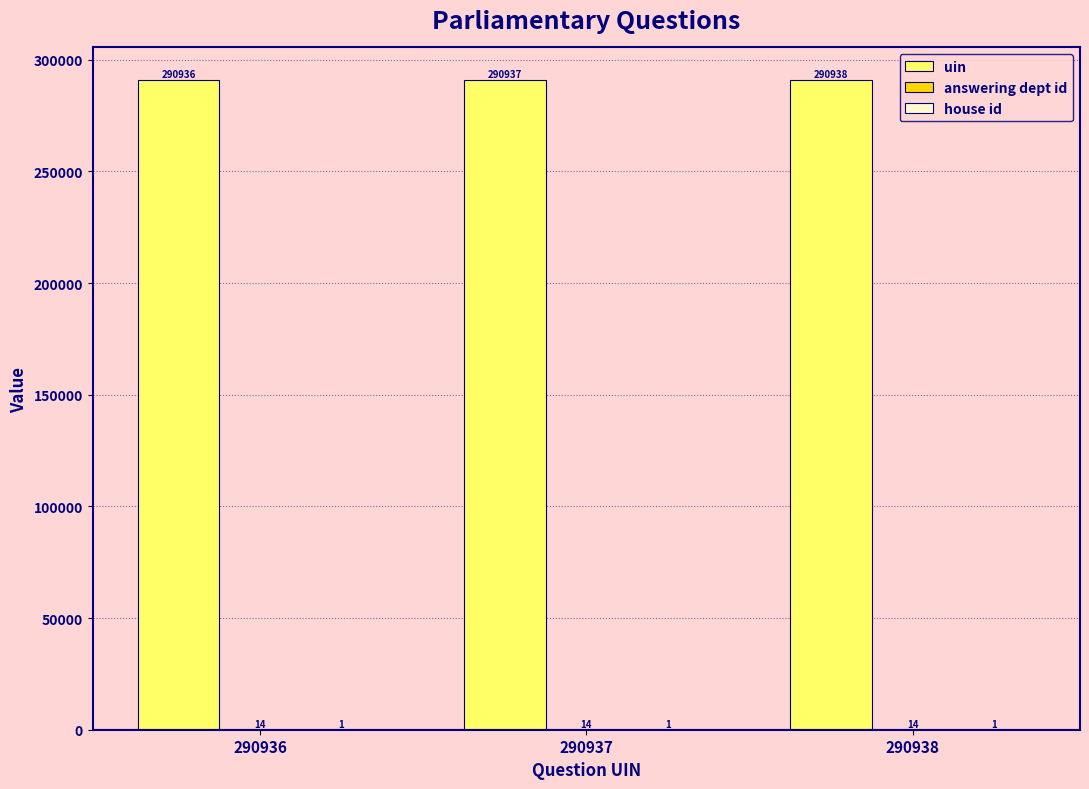

What is the highest value of the uin series?

290938